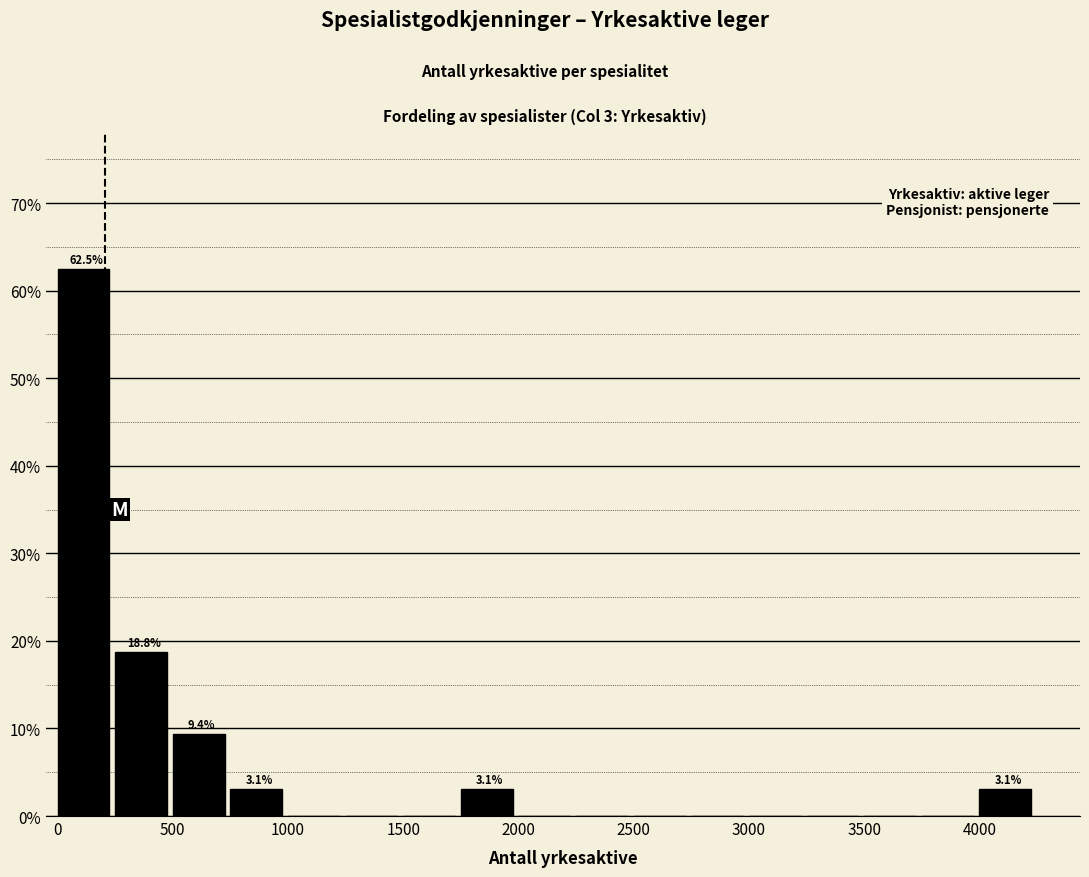

Over which range of the x-axis is the bar tallest?

0 to 250